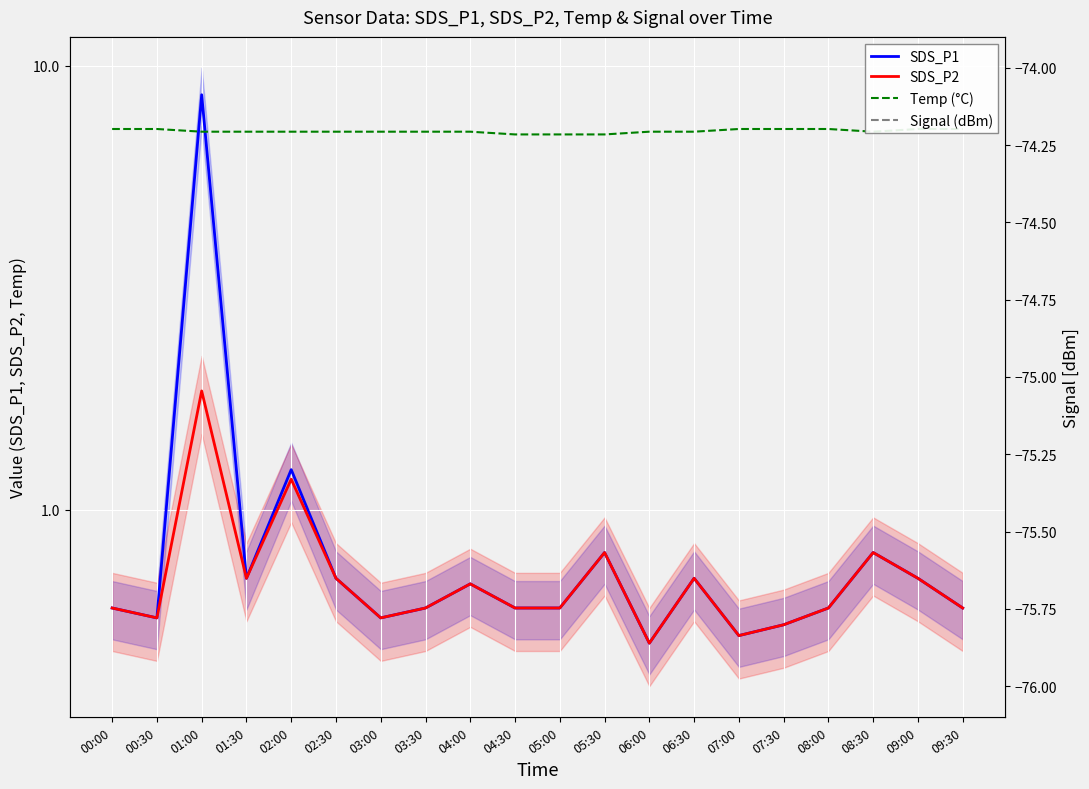

Which has a higher value, 04:30 or 00:00?

04:30